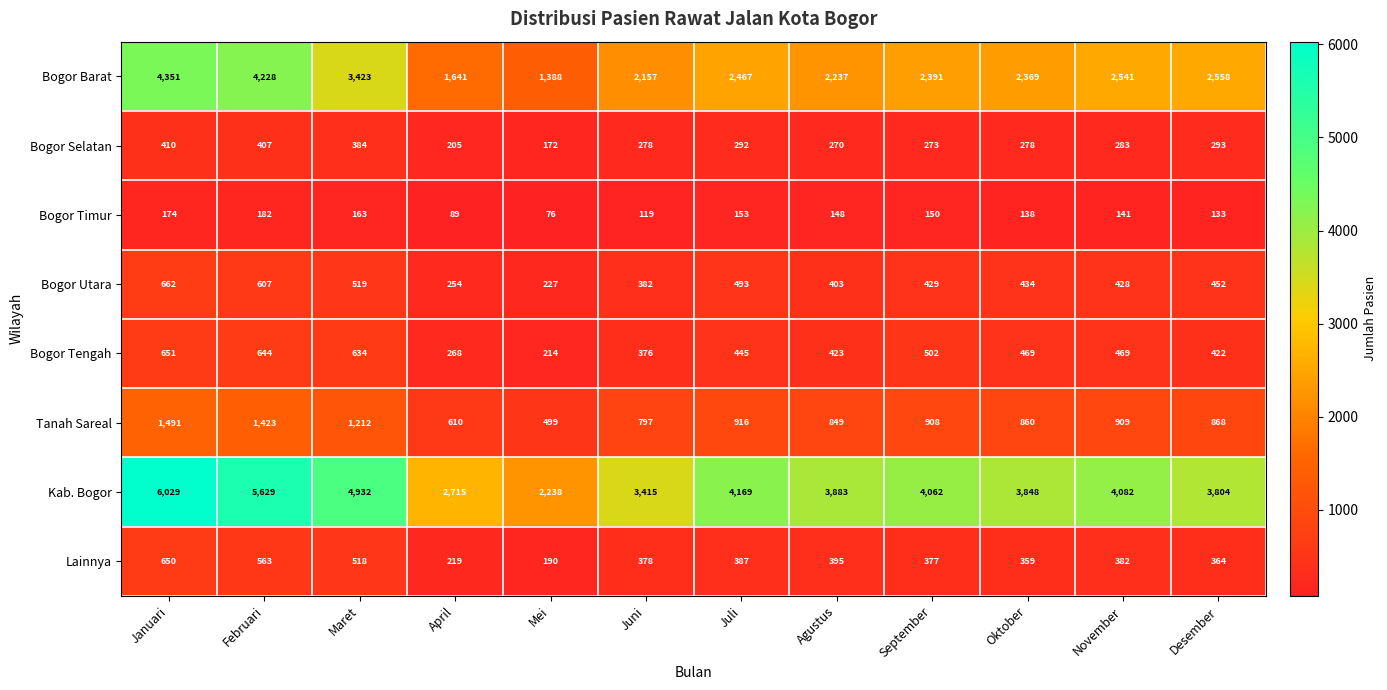

Which label corresponds to the largest value in the chart?

Januari